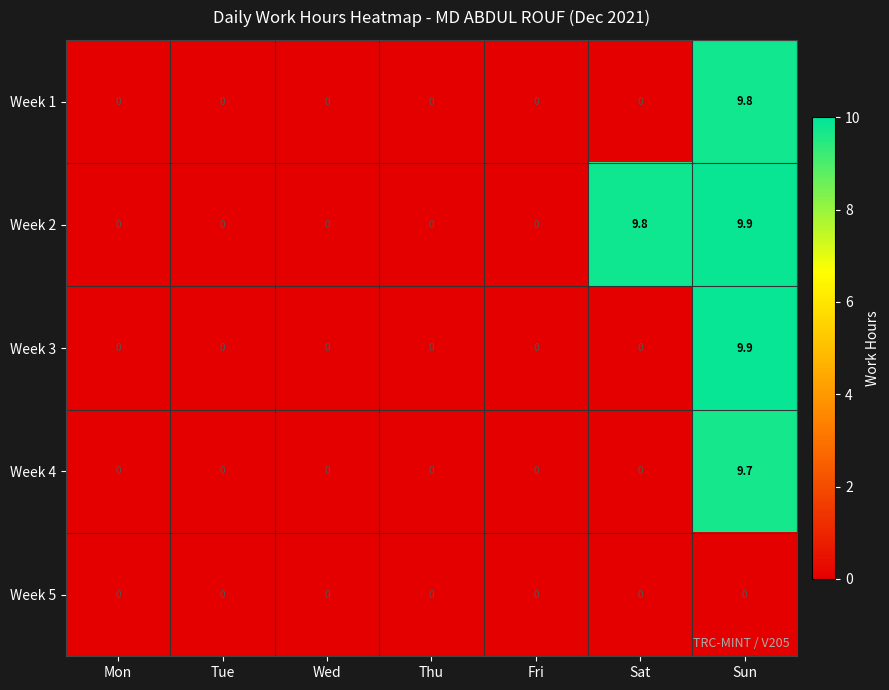

True or false: Week 4 has a value of 6.0 at Wed.

False